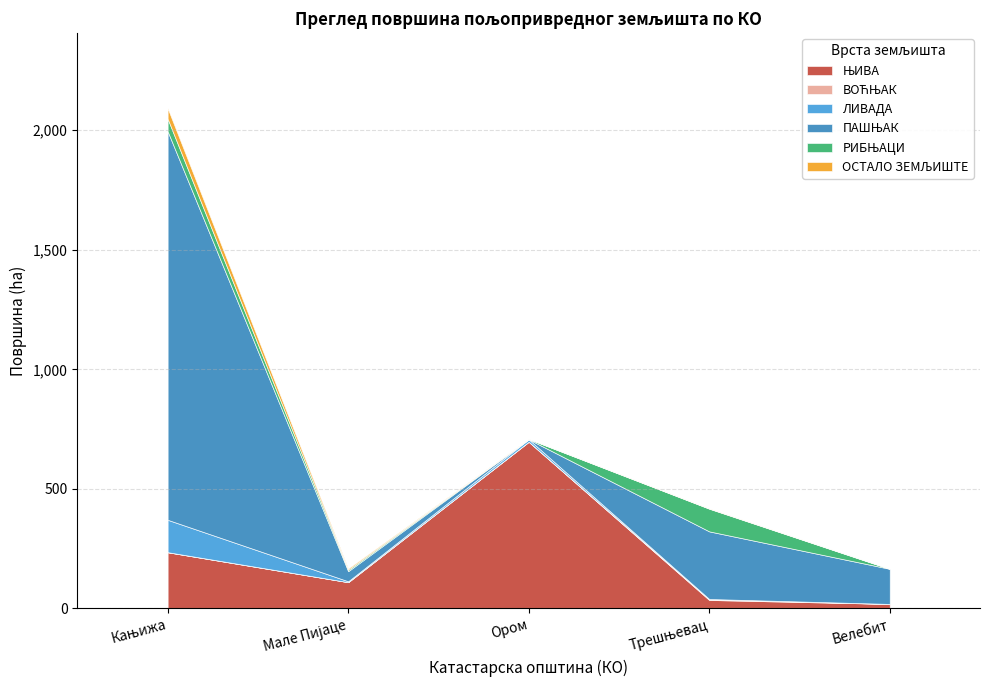

True or false: ЊИВА and ОСТАЛО ЗЕМЉИШТЕ cross at least once.

False